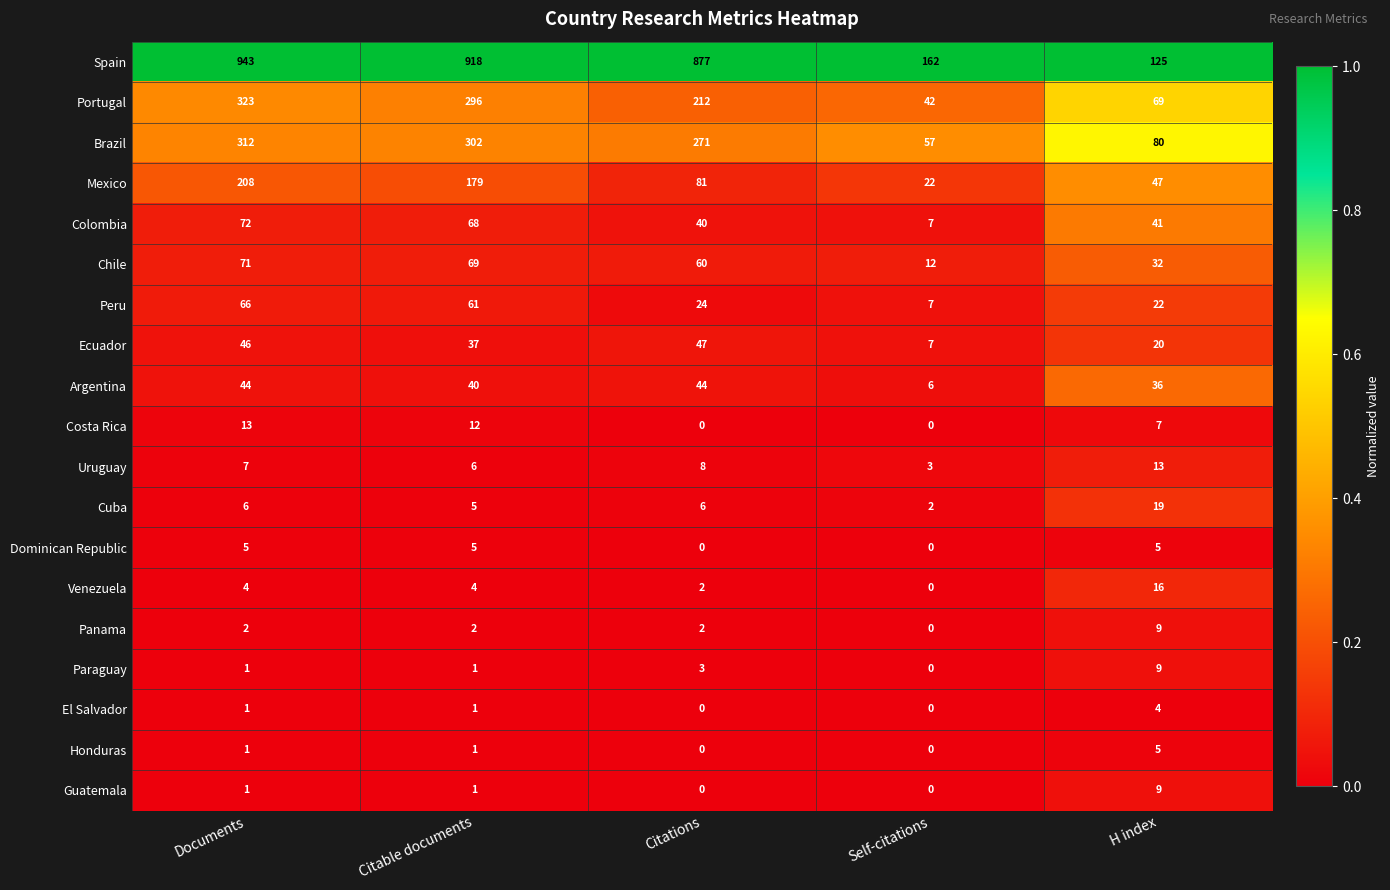

What is the spread (max minus min) of values at Documents?

942